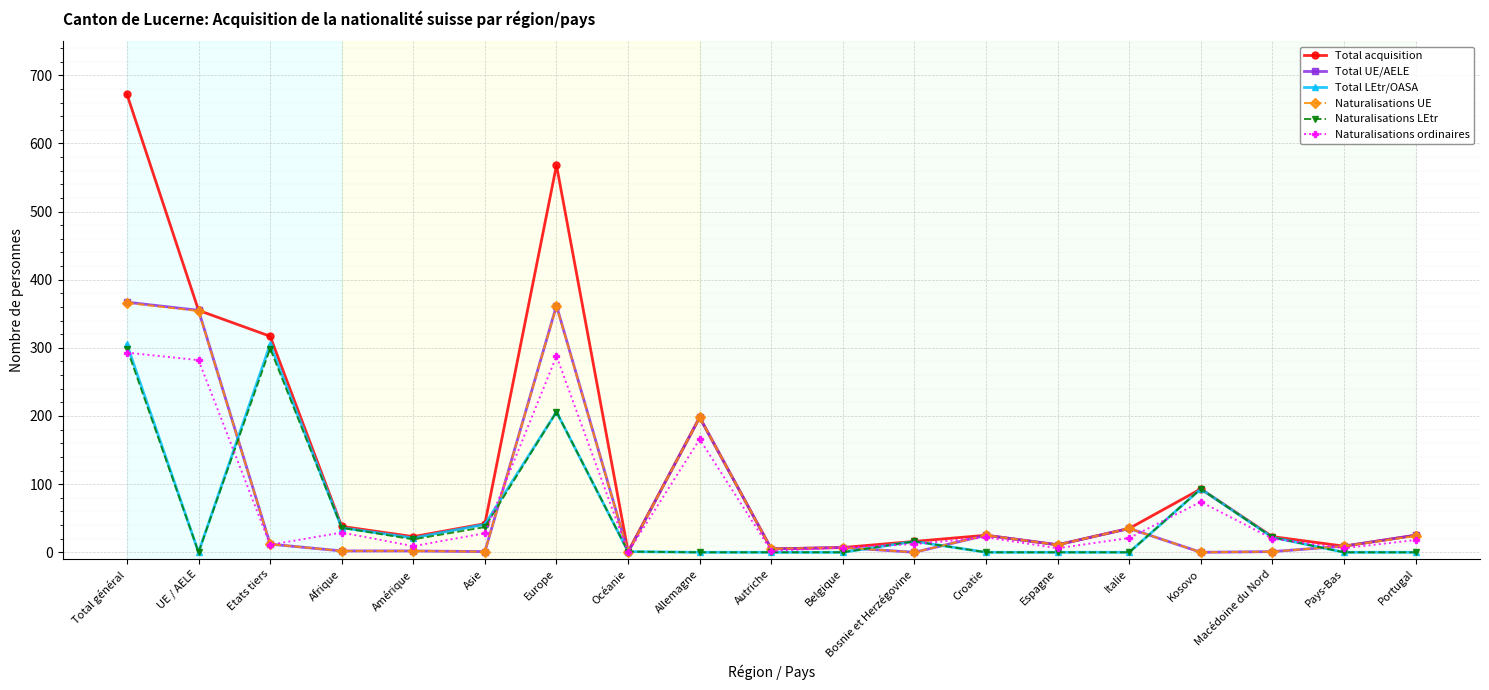

Count the number of categories in the chart.

19